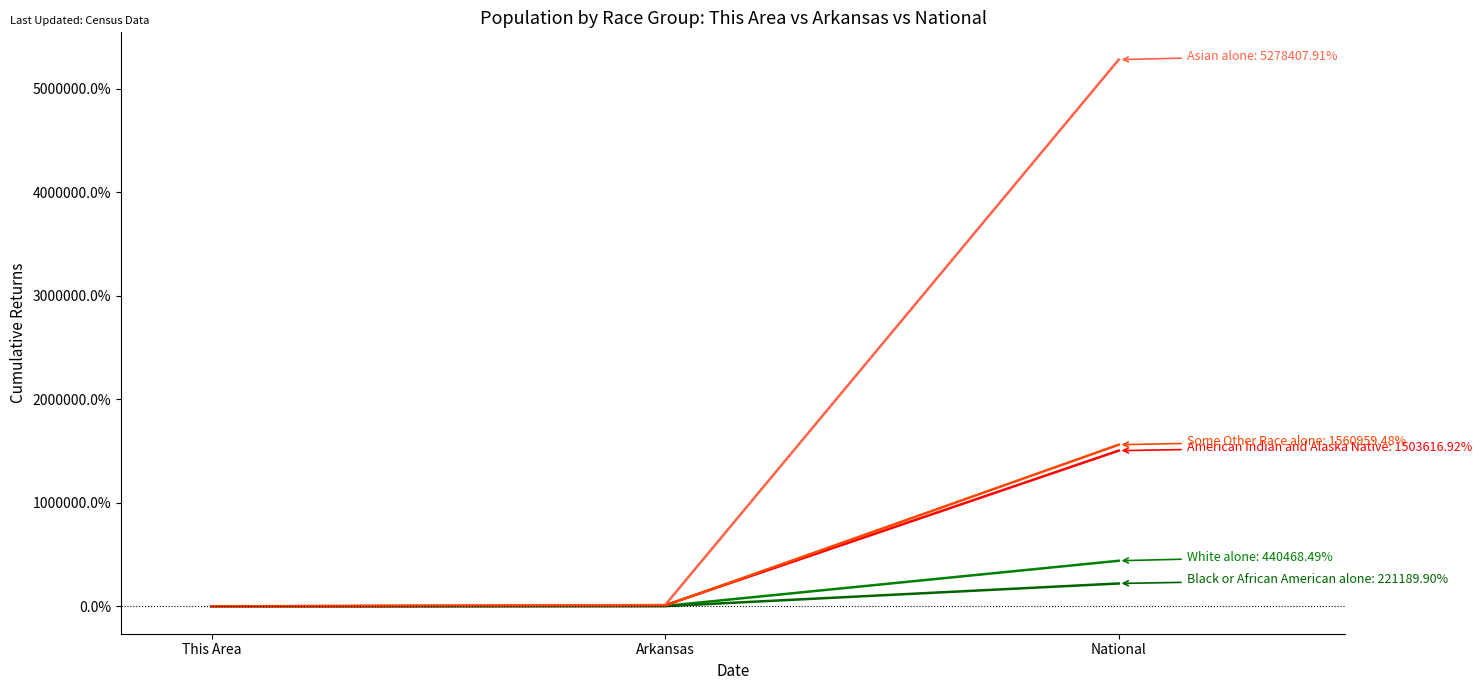

Is it true that Black or African American alone equals 1447.0 at Arkansas?

False